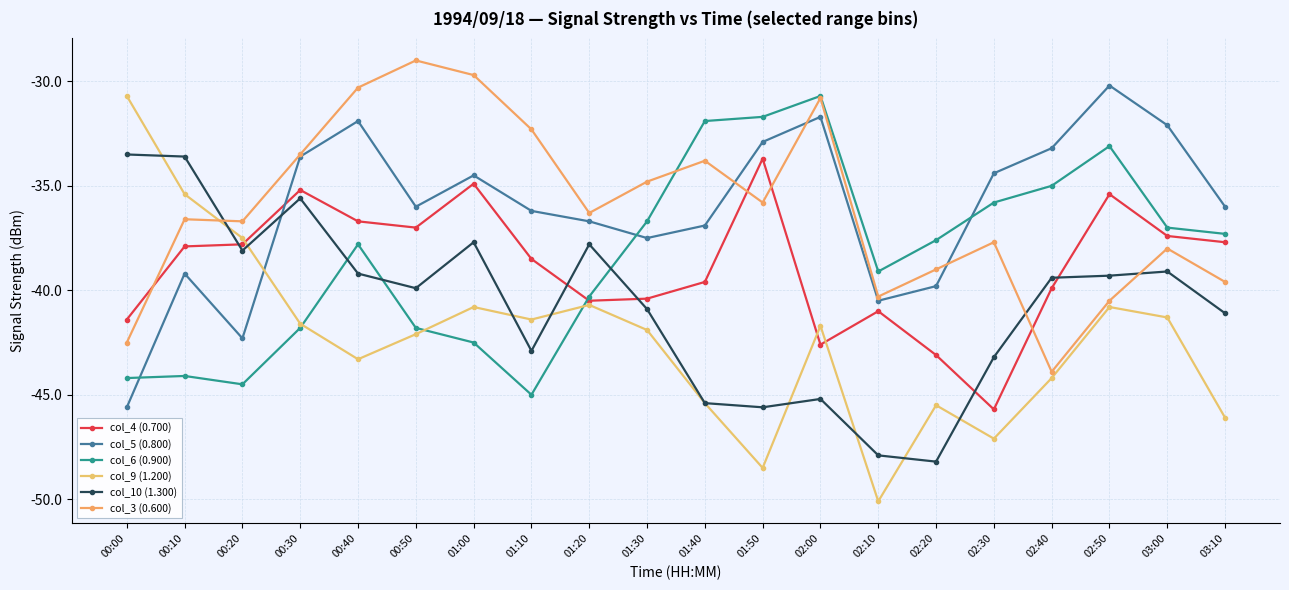

Rank the series by their maximum value, from lowest to highest.

col_4 (0.700), col_10 (1.300), col_6 (0.900), col_9 (1.200), col_5 (0.800), col_3 (0.600)